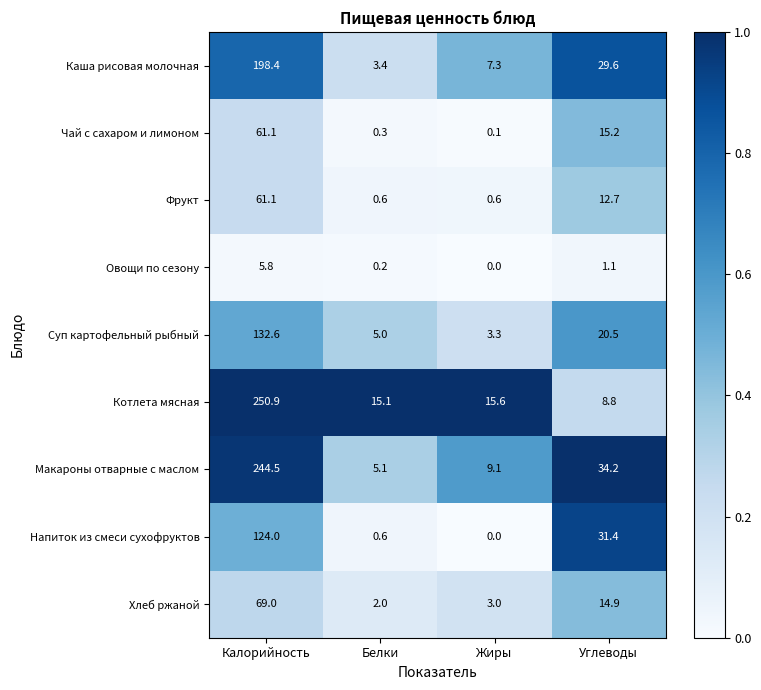

What is the maximum value shown in the chart?

250.9